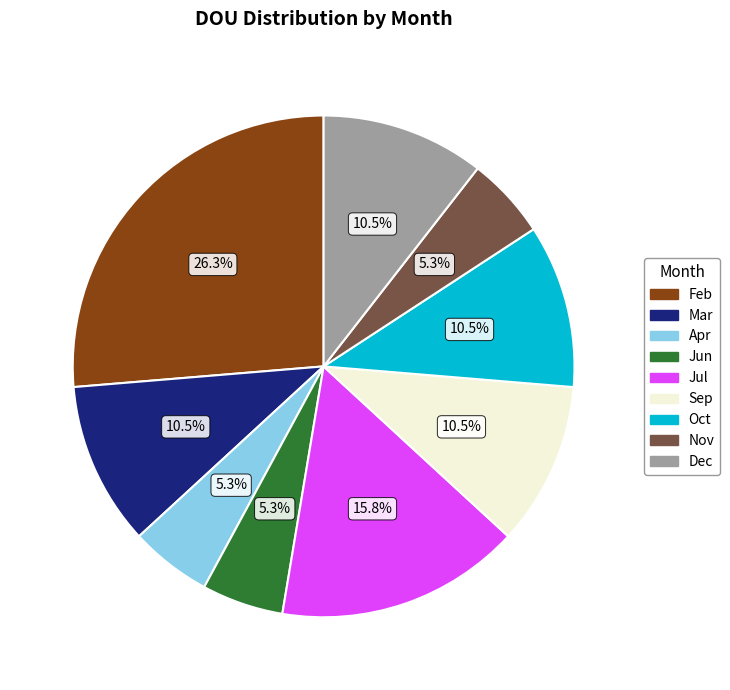

Does any single category account for the majority?

No